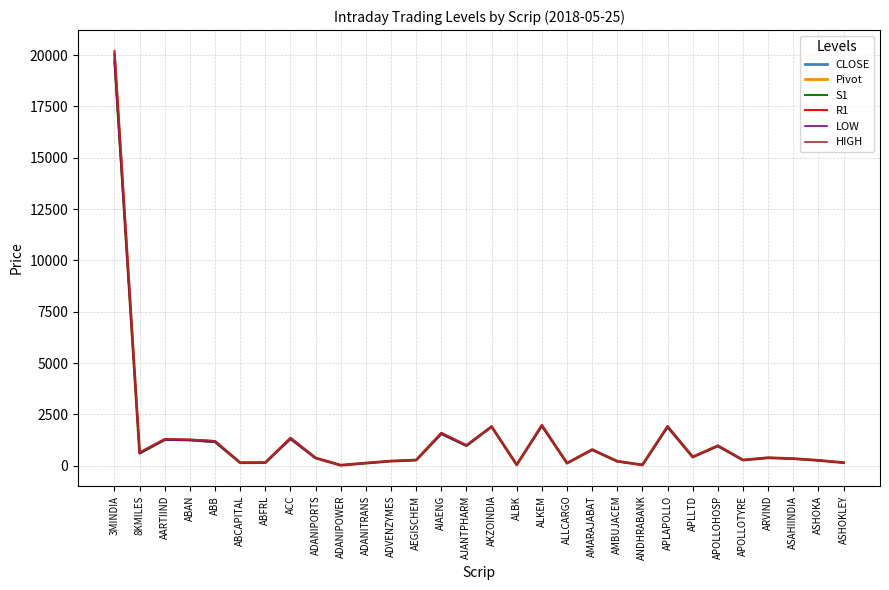

Is the value of Pivot at ADANITRANS greater than the value of LOW at 8KMILES?

No